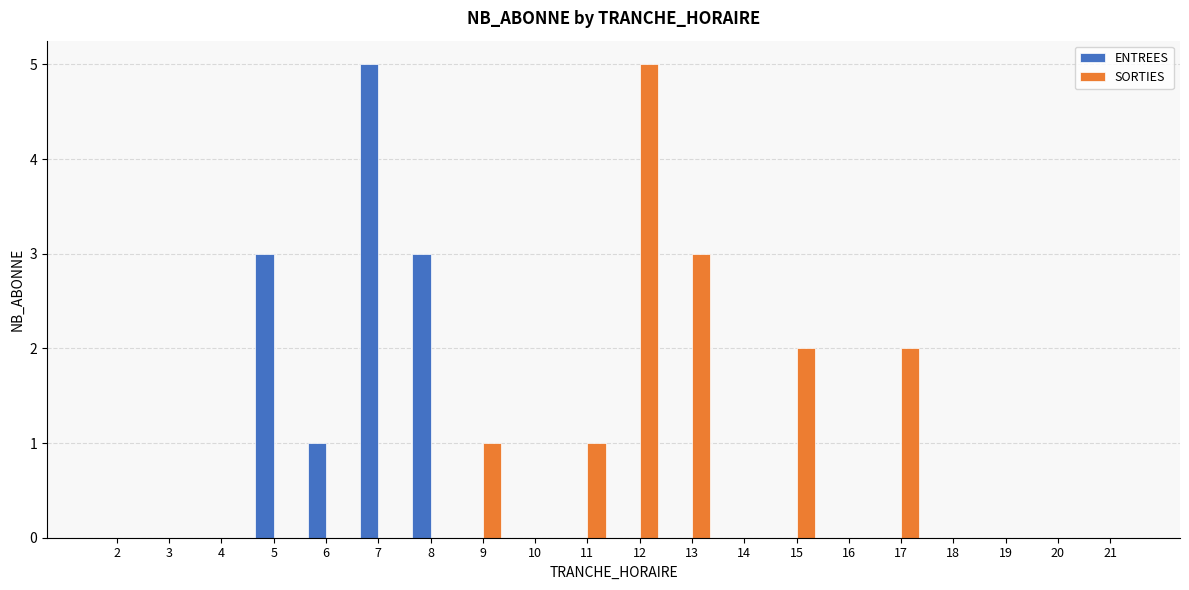

Reading left to right, list all the values displayed in this chart.

ENTREES: 2=0	3=0	4=0	5=3	6=1	7=5	8=3	9=0	10=0	11=0	12=0	13=0	14=0	15=0	16=0	17=0	18=0	19=0	20=0	21=0
SORTIES: 2=0	3=0	4=0	5=0	6=0	7=0	8=0	9=1	10=0	11=1	12=5	13=3	14=0	15=2	16=0	17=2	18=0	19=0	20=0	21=0